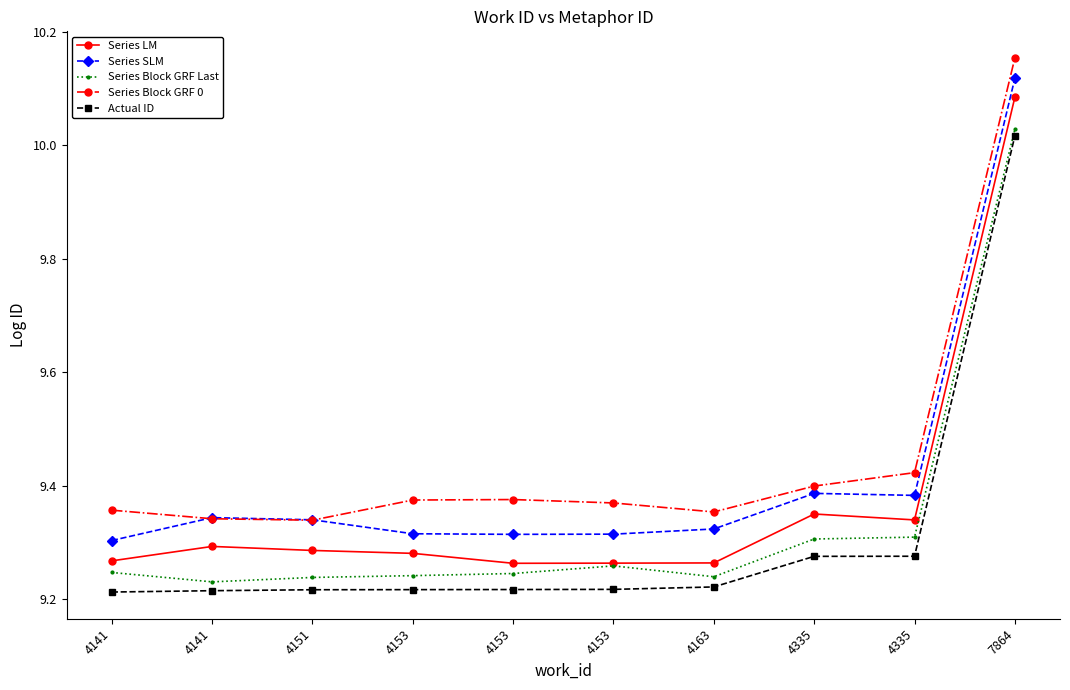

Which category has the highest value across all series?

7864